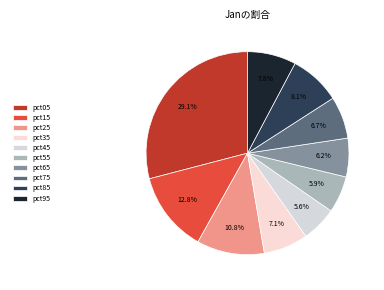

To the nearest percent, what portion does pct35 represent?

7%